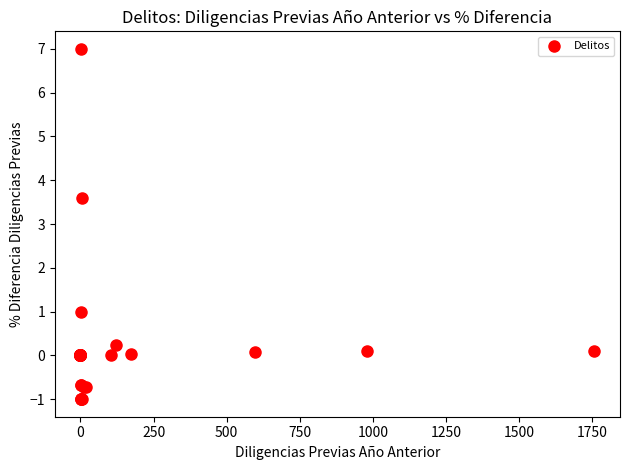

What Y value in the scatter plot is closest to 3?

3.6